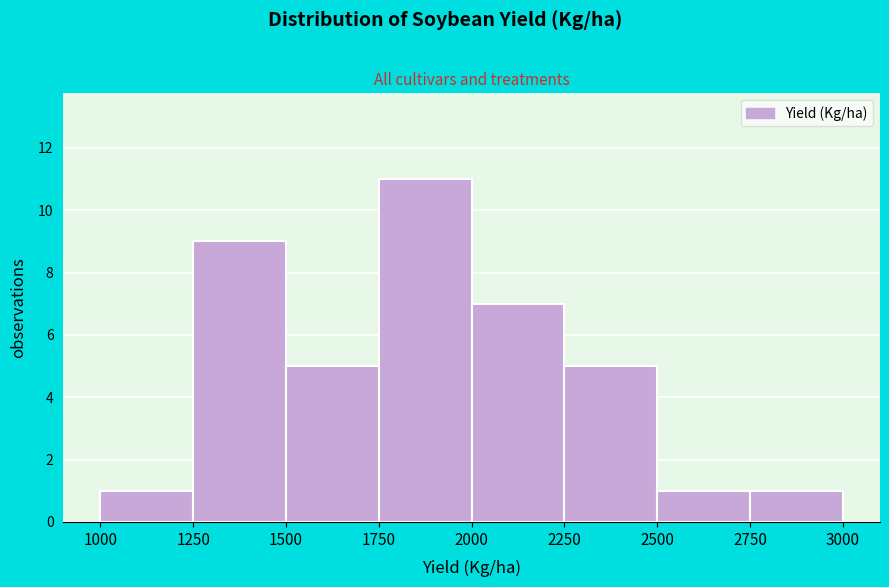

How tall is the bar that spans 2750 to 3000 on the x-axis? The values are not printed on the chart, so give them approximately, as read against the axis.

1